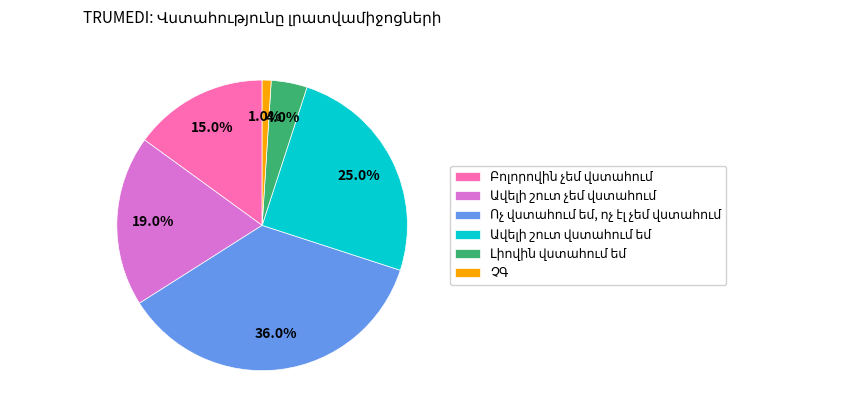

Is there any slice that represents more than half of the pie?

No